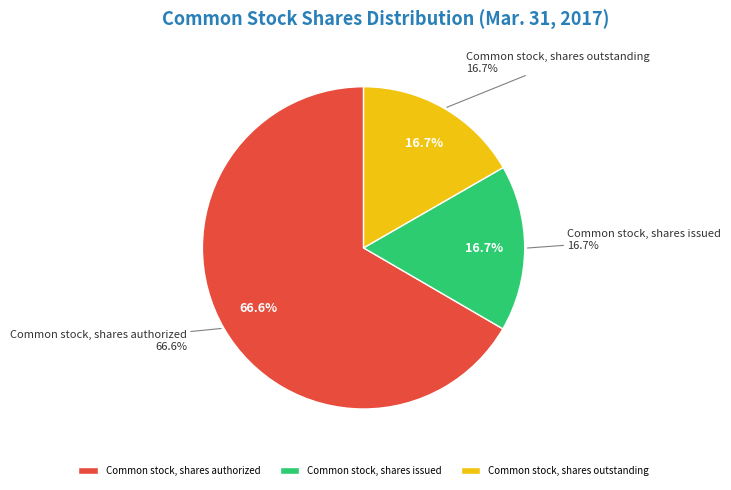

To the nearest percent, what is the difference between the largest and smallest slice percentages?

50%